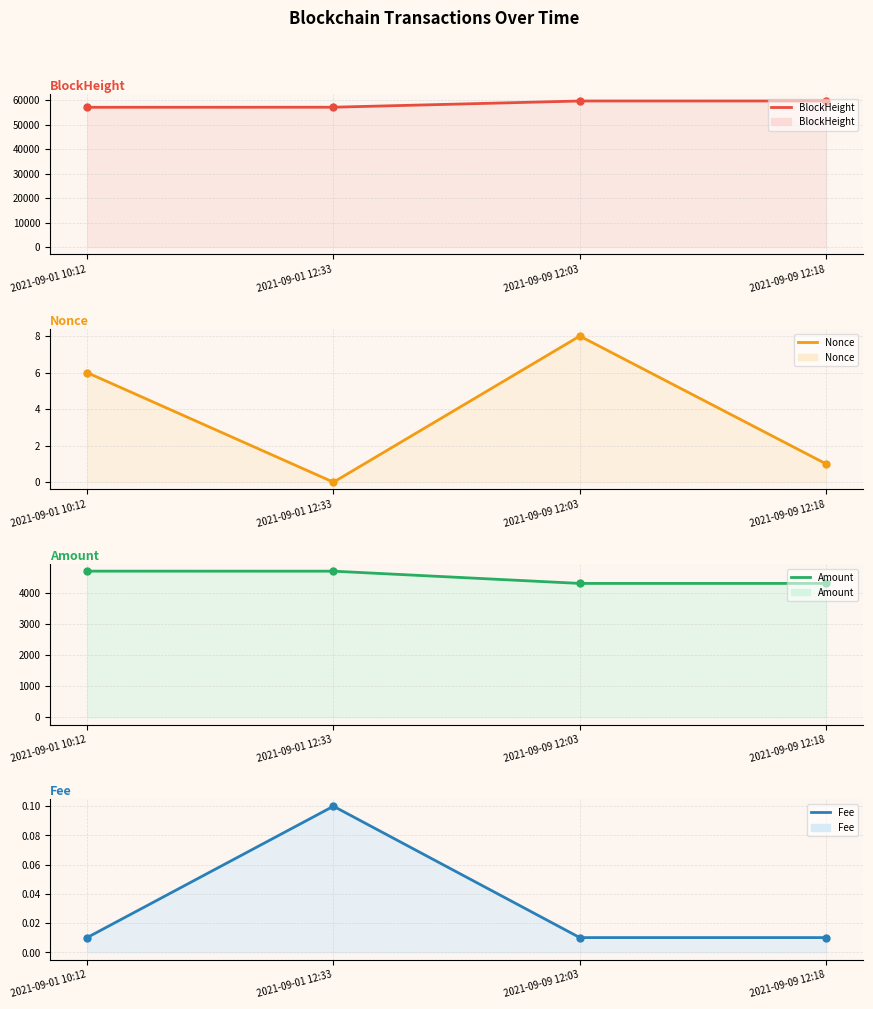

How many lines are shown in the chart?

4